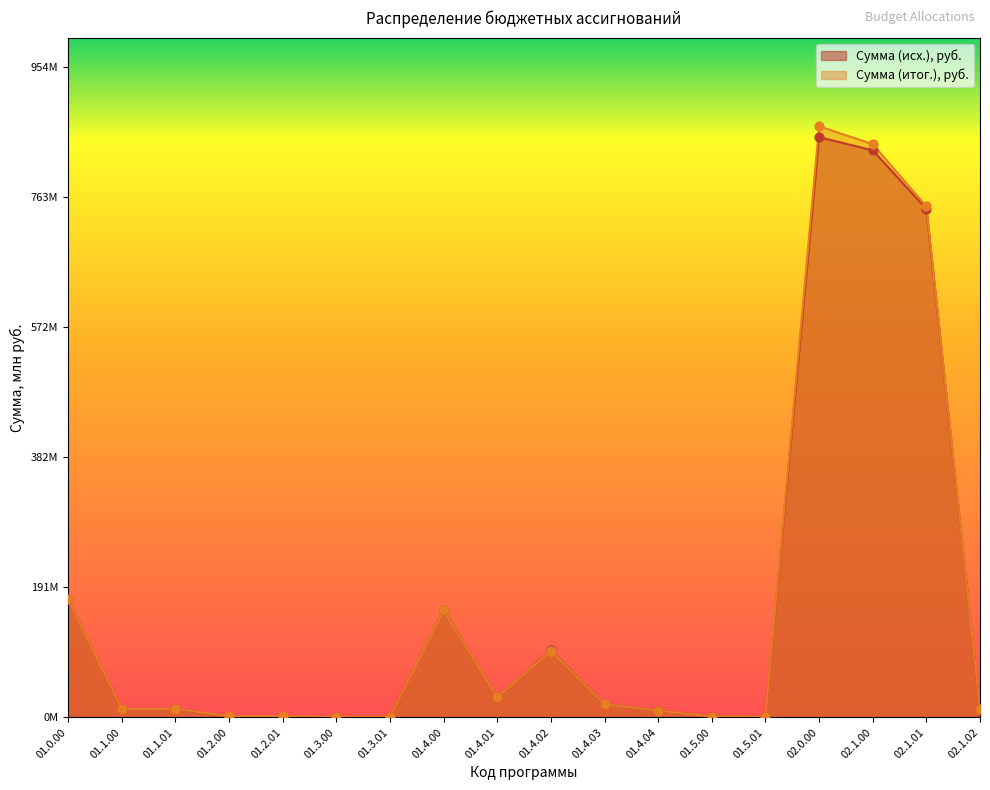

What are all the series names shown in the legend?

Сумма (исх.), руб., Сумма (итог.), руб.